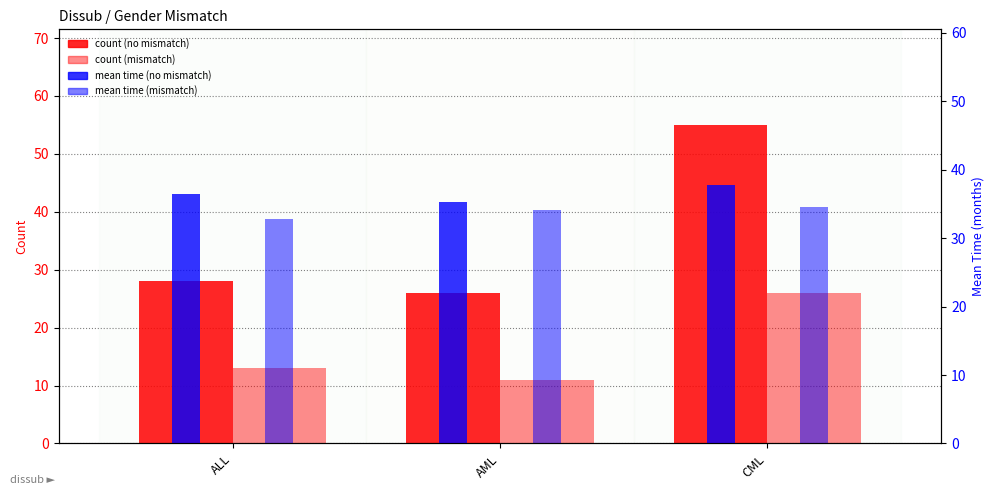

How many Gender mismatch (count) values are between 11 and 26?

3